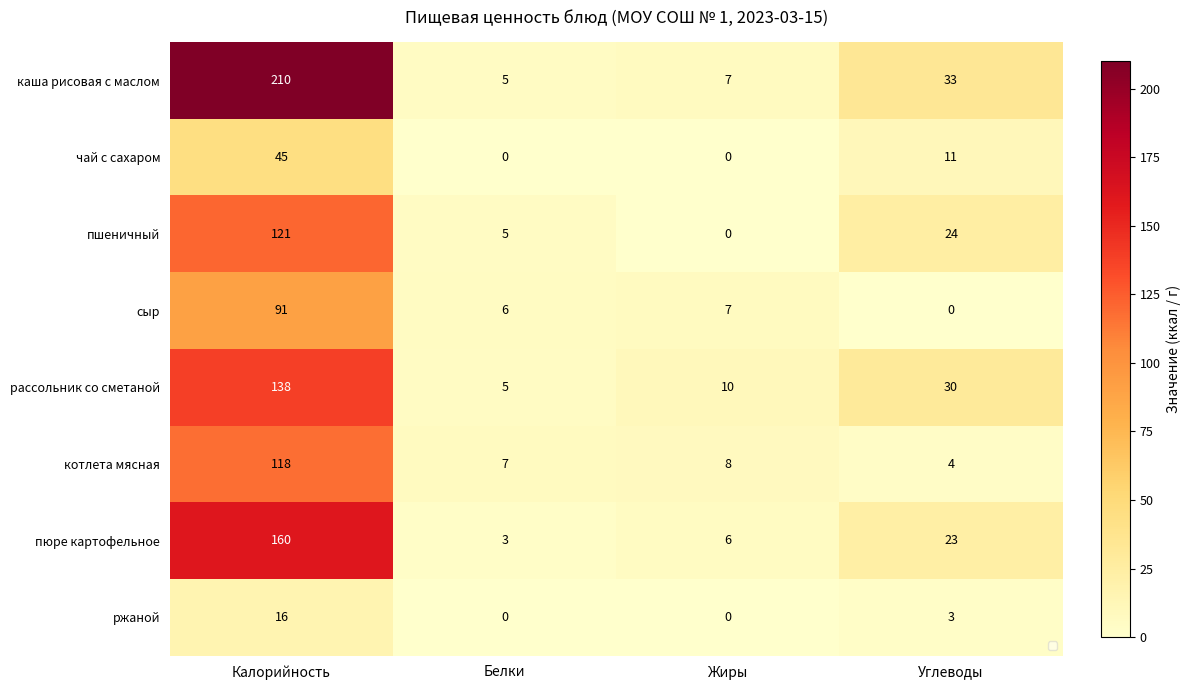

Which label corresponds to the largest value in the chart?

Калорийность